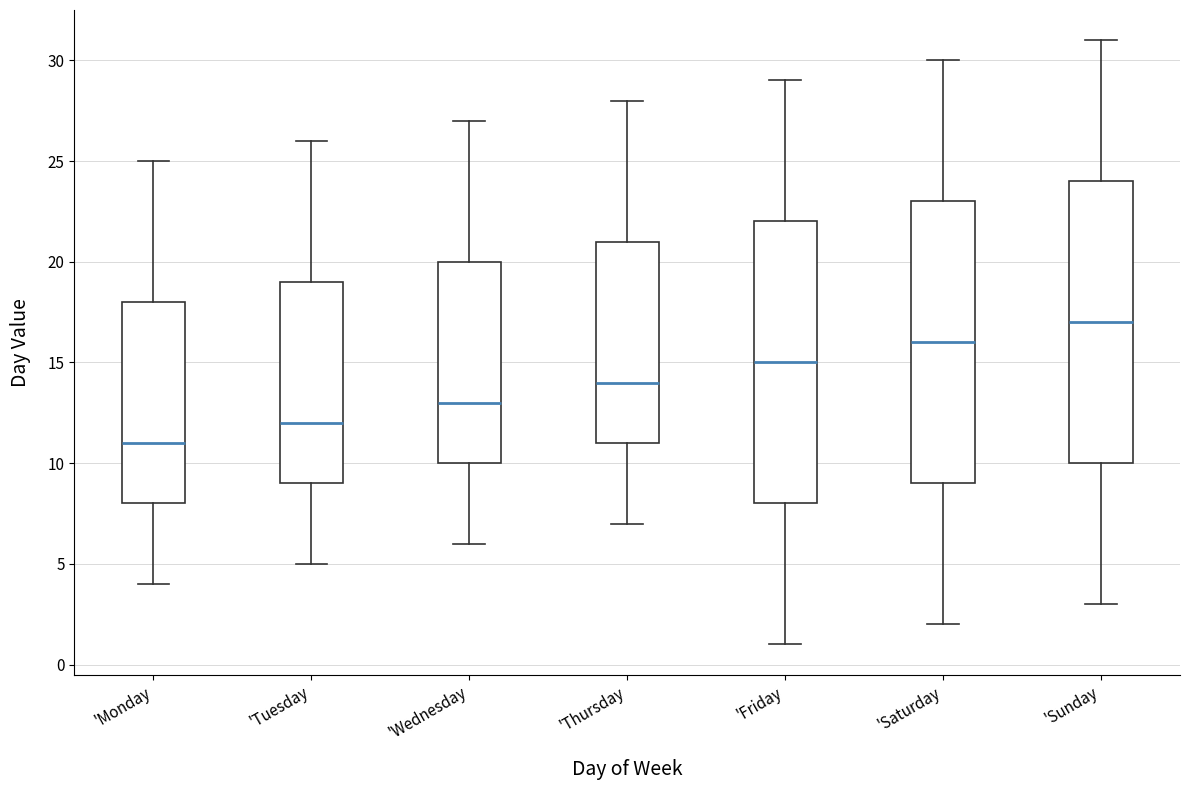

Which box has the highest median line?

'Sunday